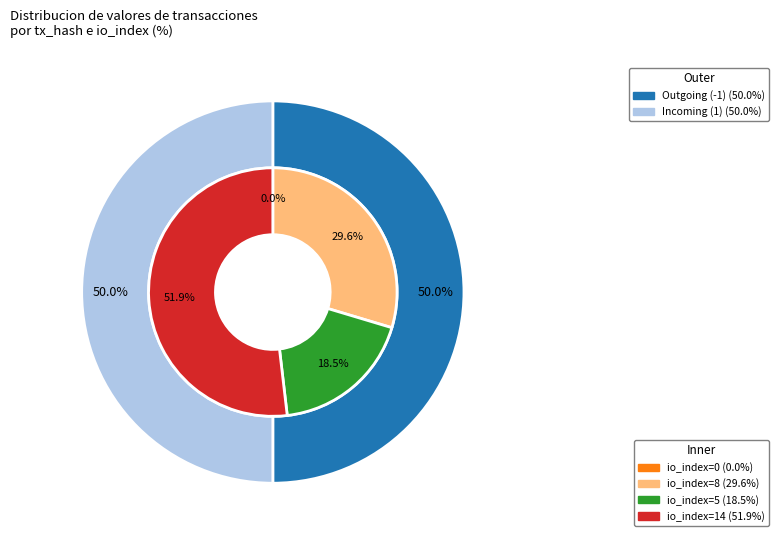

True or false: direction accounts for 29% of the total.

False